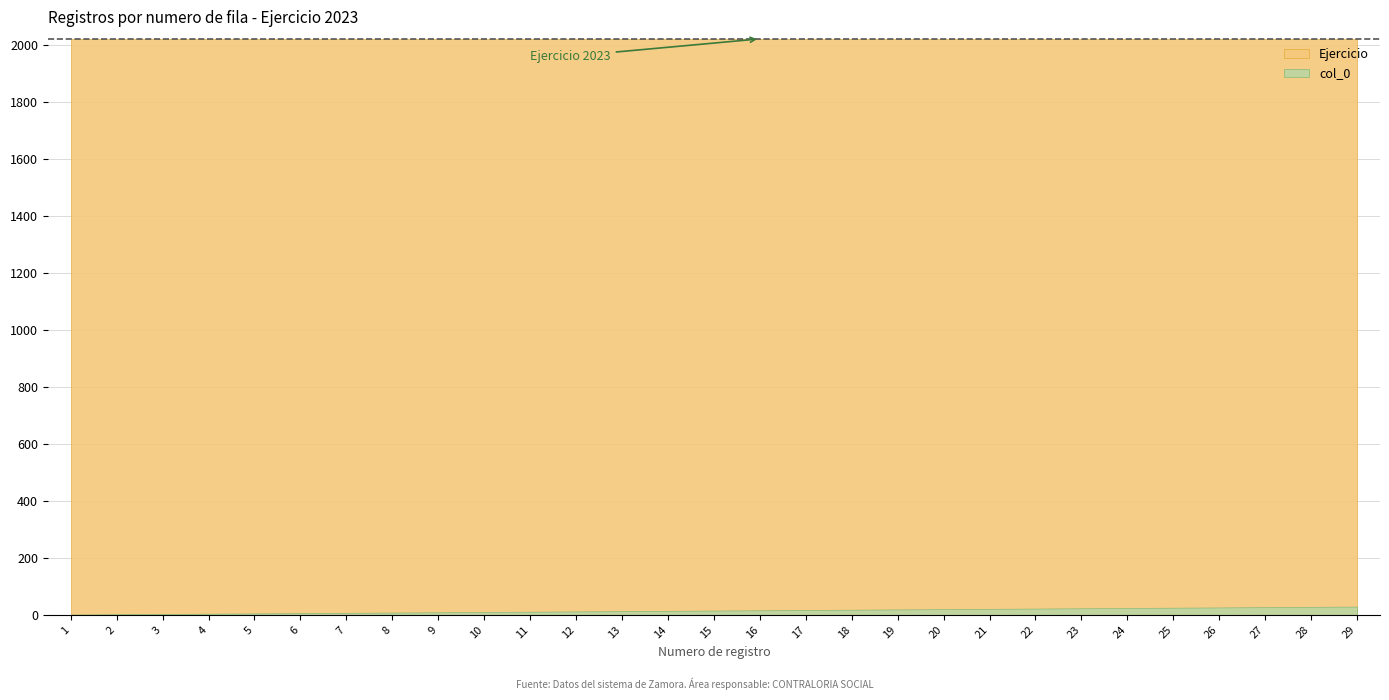

How many categories are shown in the chart?

29